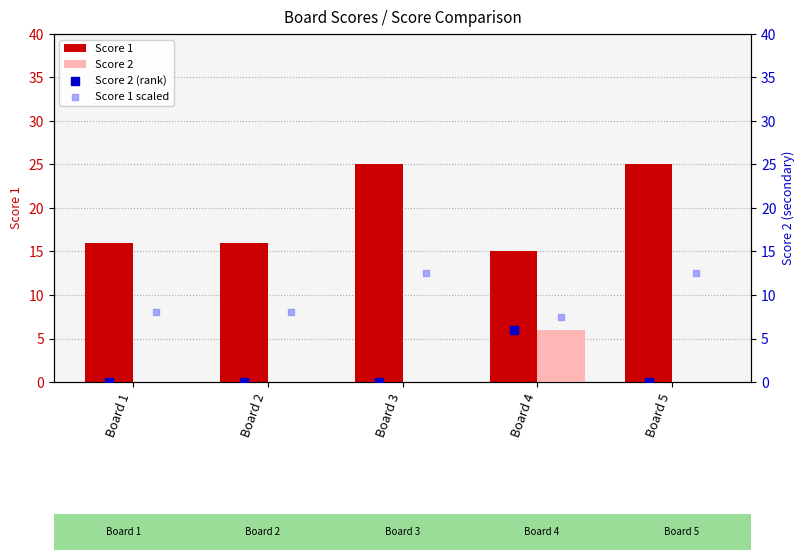

Which series has the widest spread of Y values?

Score 1